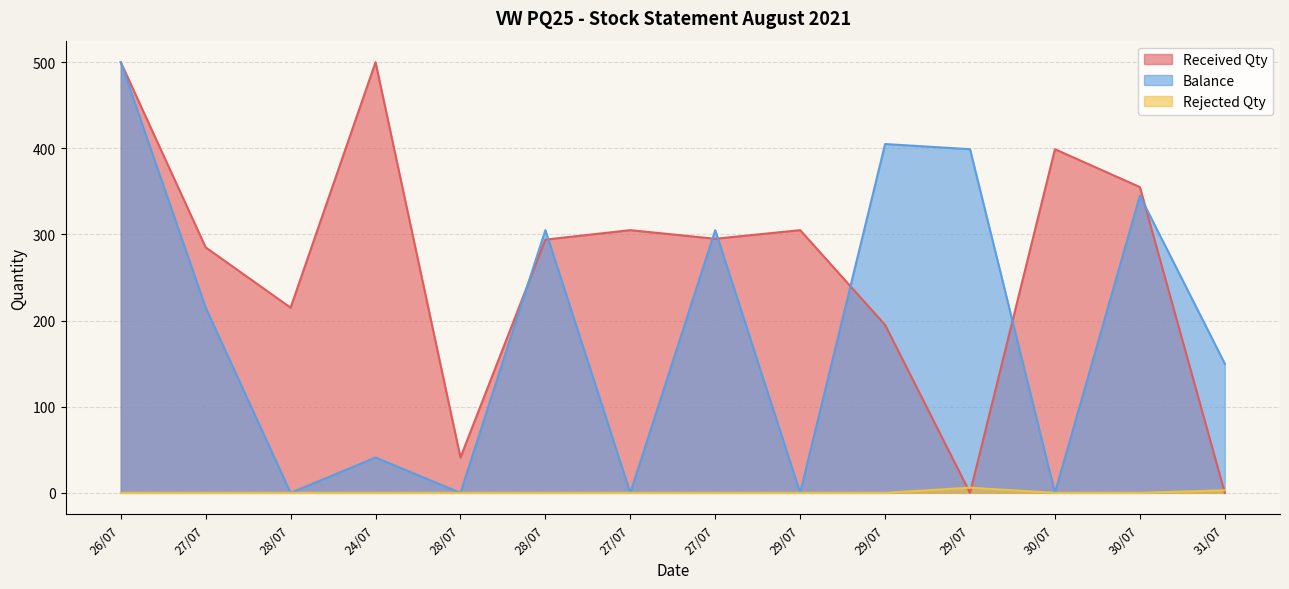

Which has a higher value, 31/07 or 30/07?

30/07